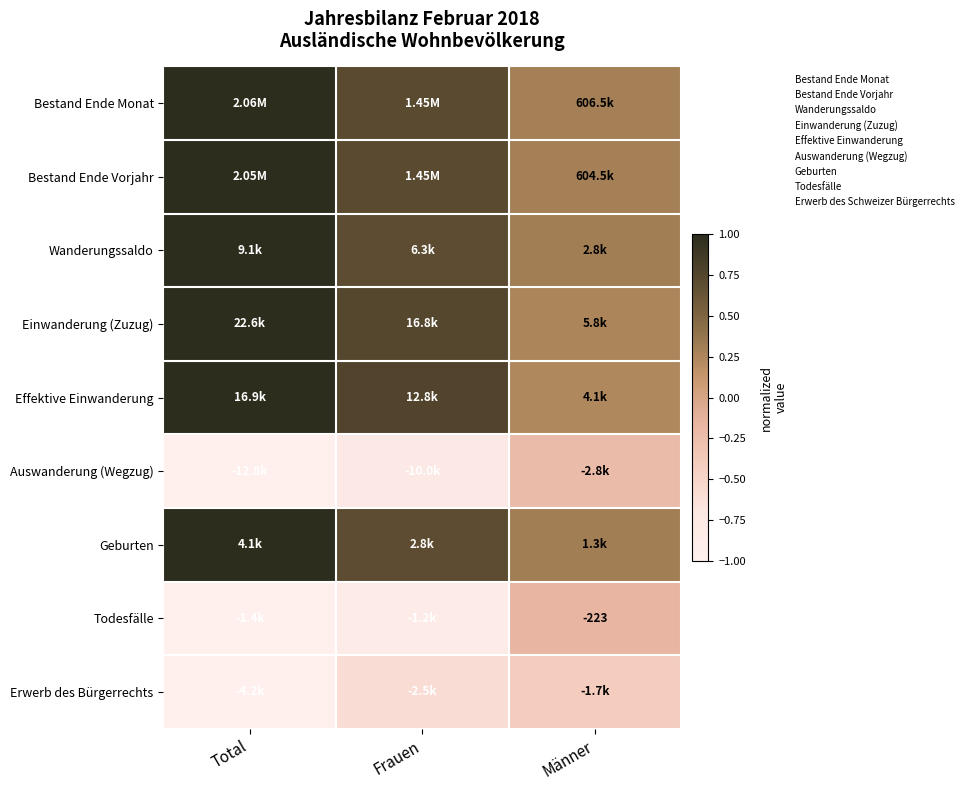

Rank the series by their maximum value, from highest to lowest.

Bestand Ende Monat, Bestand Ende Vorjahr, Wanderungssaldo, Einwanderung (Zuzug), Effektive Einwanderung, Geburten, Todesfälle, Auswanderung (Wegzug), Erwerb des Bürgerrechts